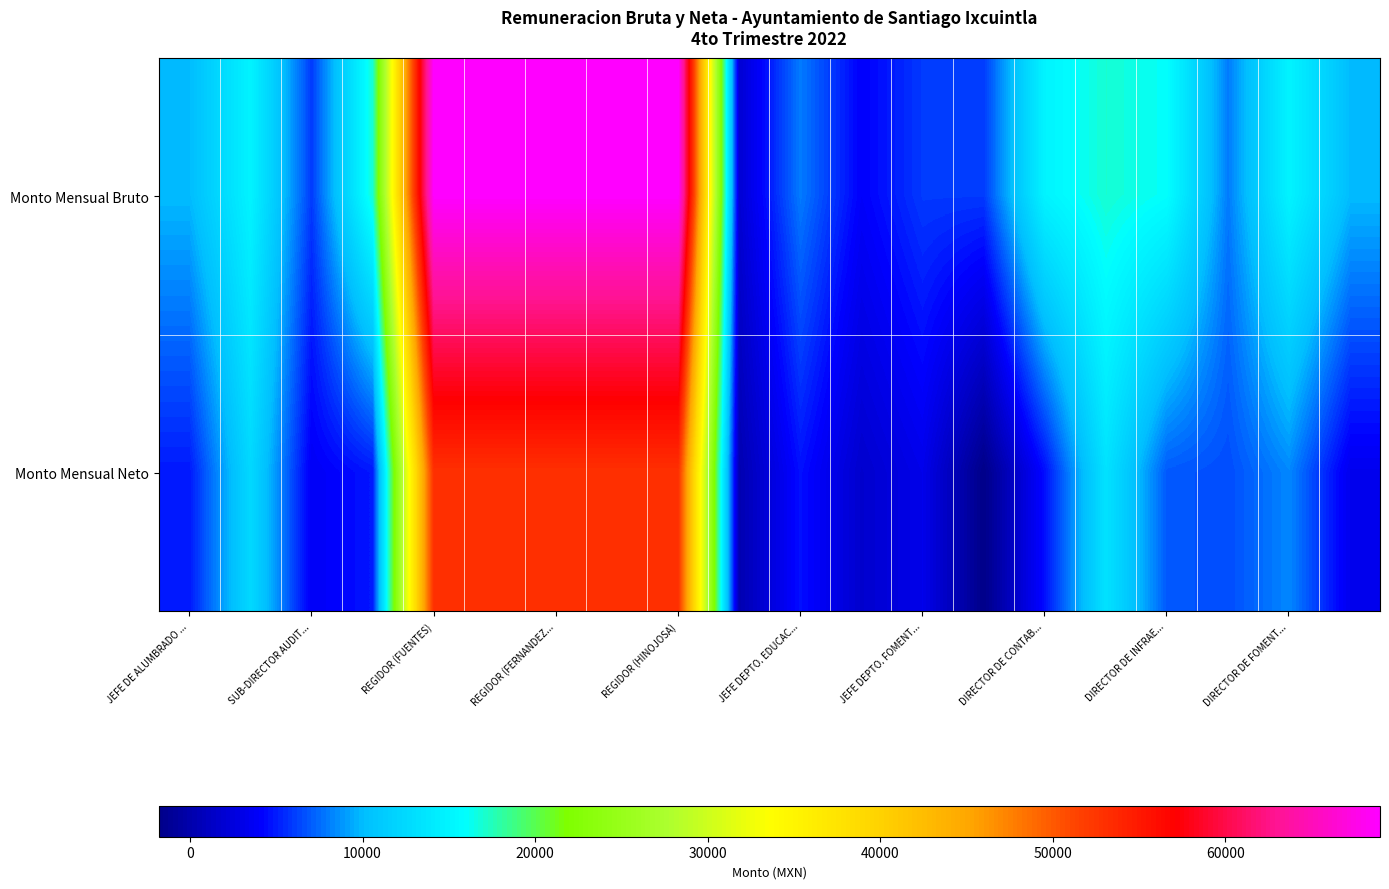

Rank the series by their maximum value, from highest to lowest.

Monto Mensual Bruto, Monto Mensual Neto